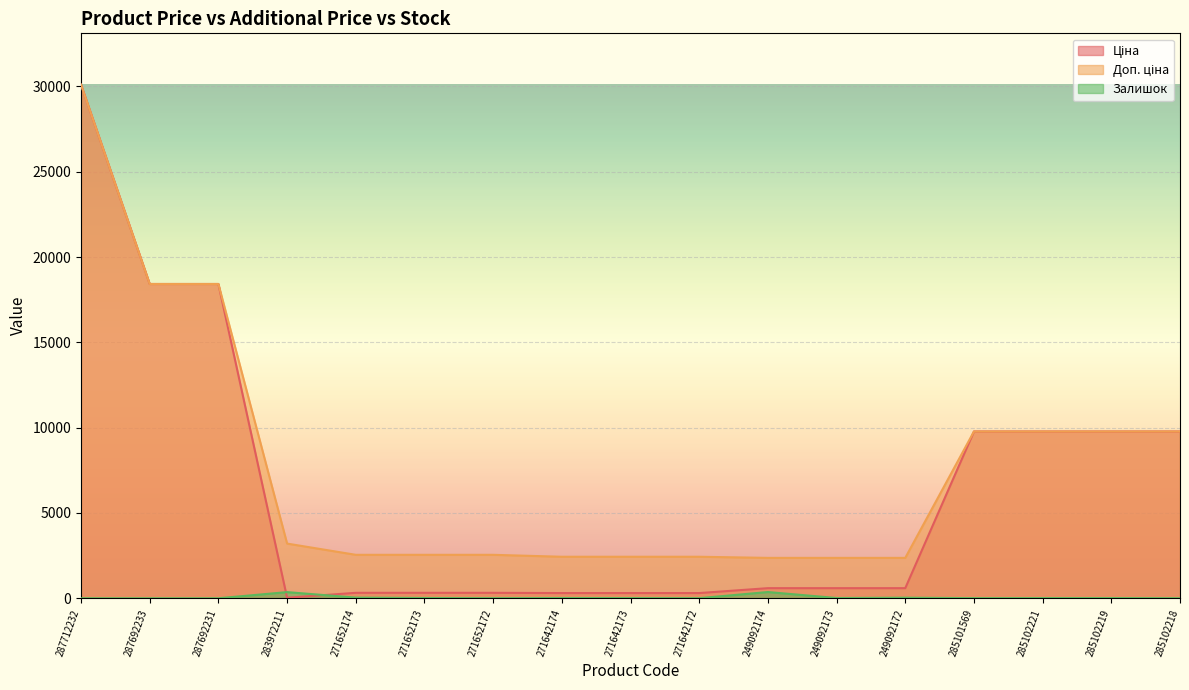

List the series in order of their peak value, lowest first.

Залишок, Ціна, Доп. ціна